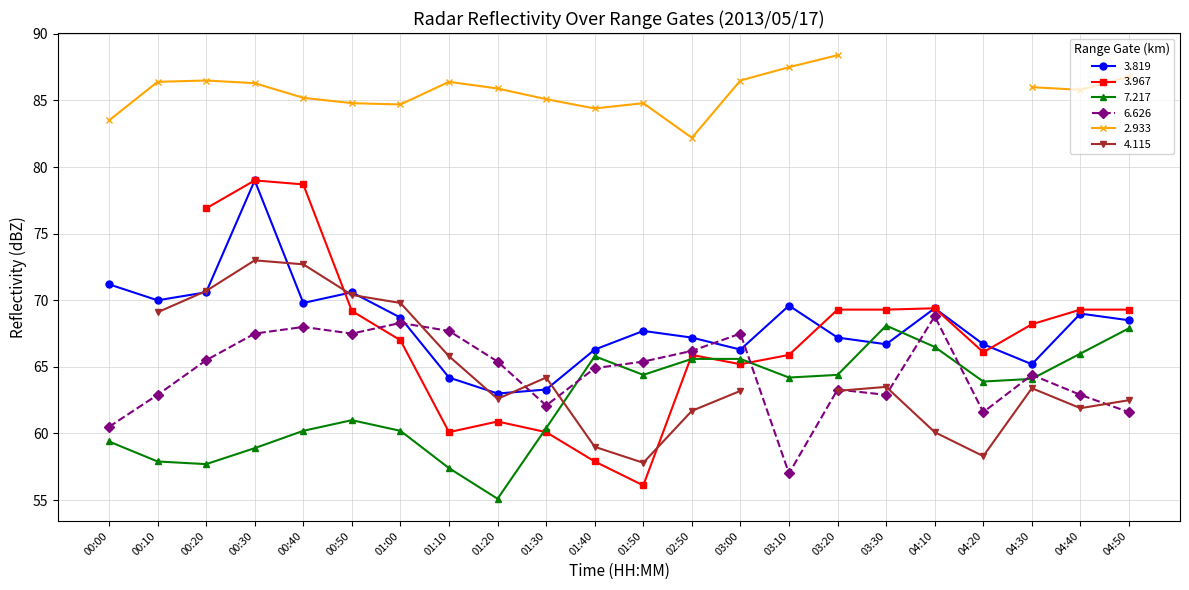

What is the lowest value of the 6.626 series?

57.0